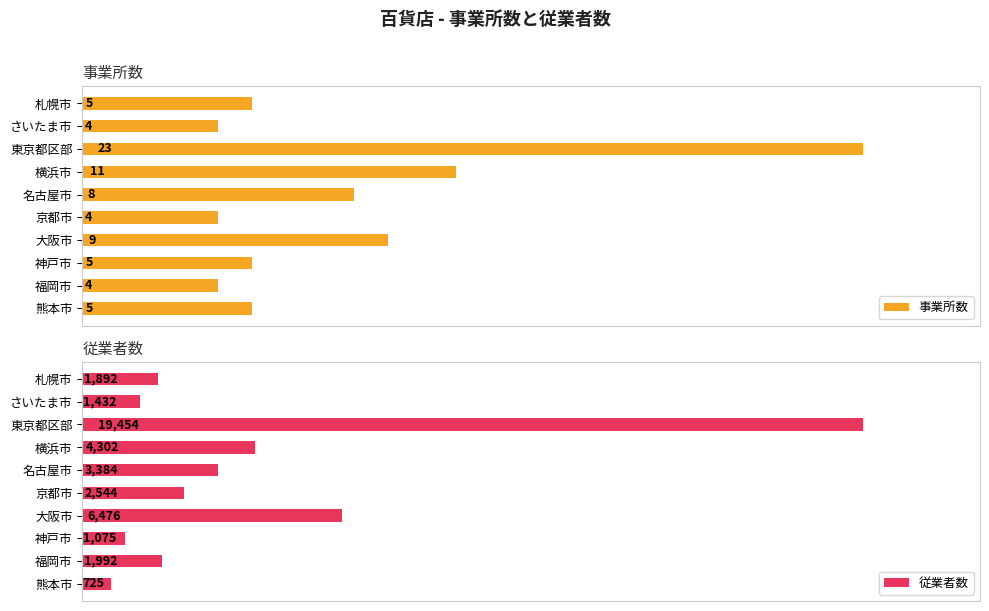

How many data points does each series have?

10